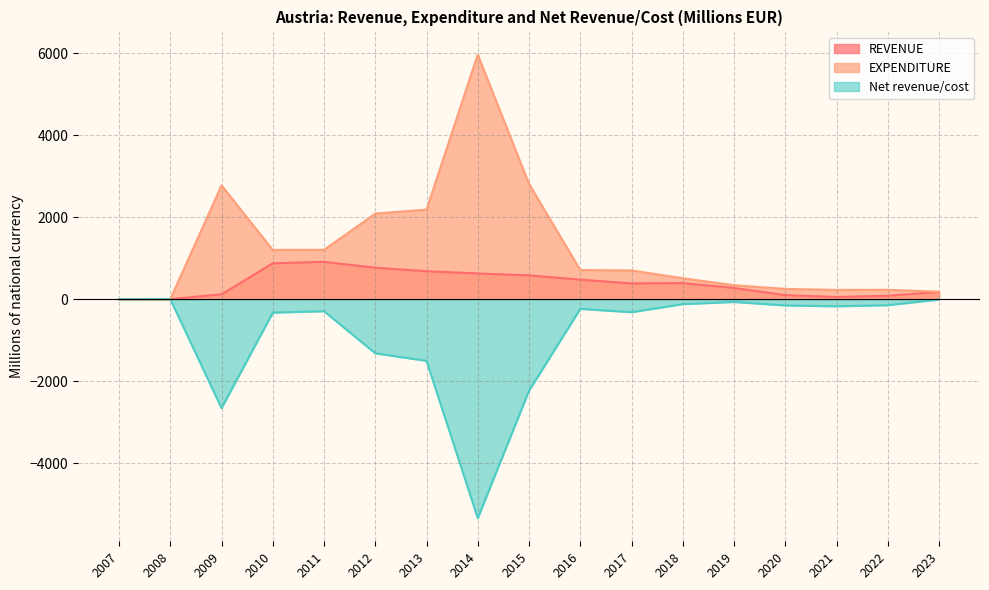

What is the value of the REVENUE point at the 13th from the left?

275.5